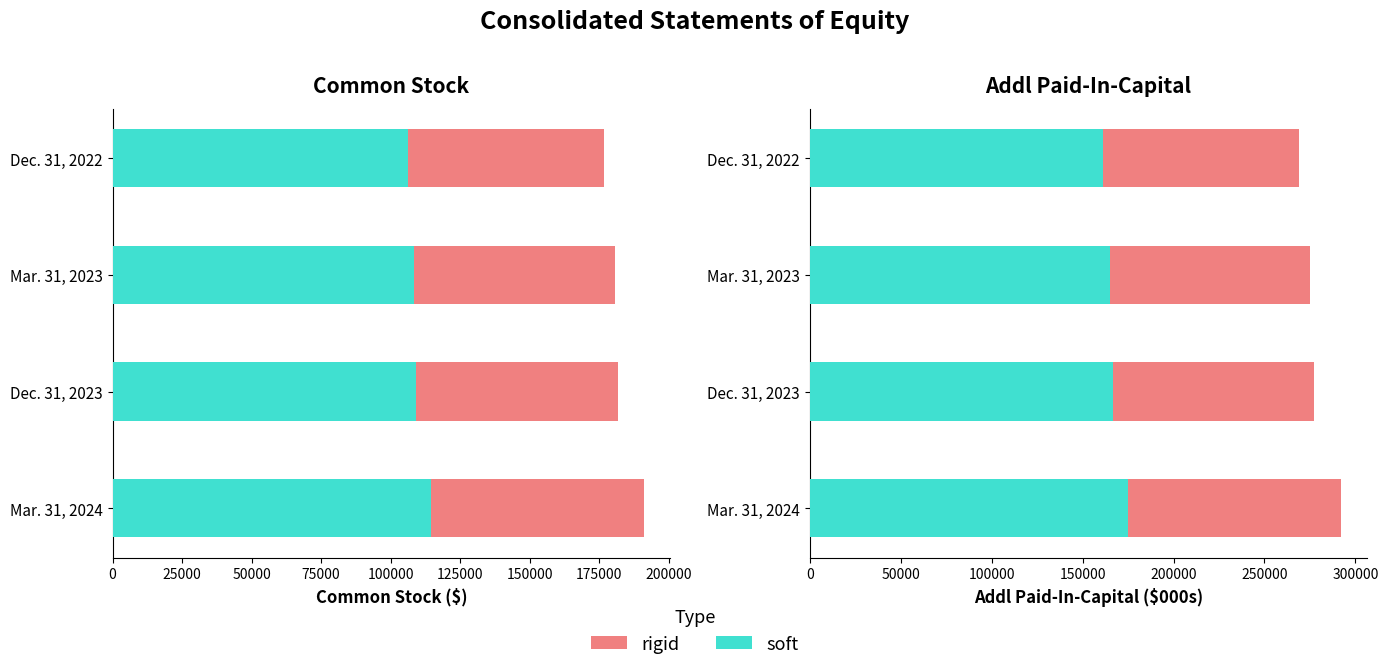

How many groups of bars are there?

4